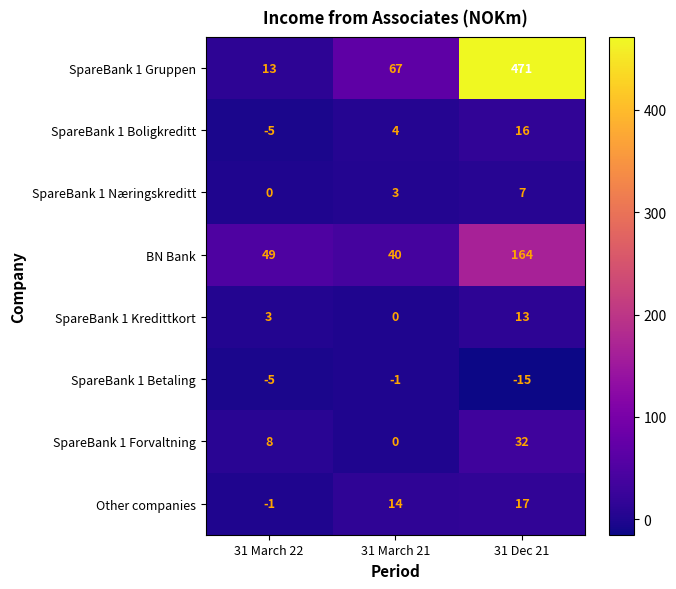

What is the sum of all SpareBank 1 Boligkreditt values?

15